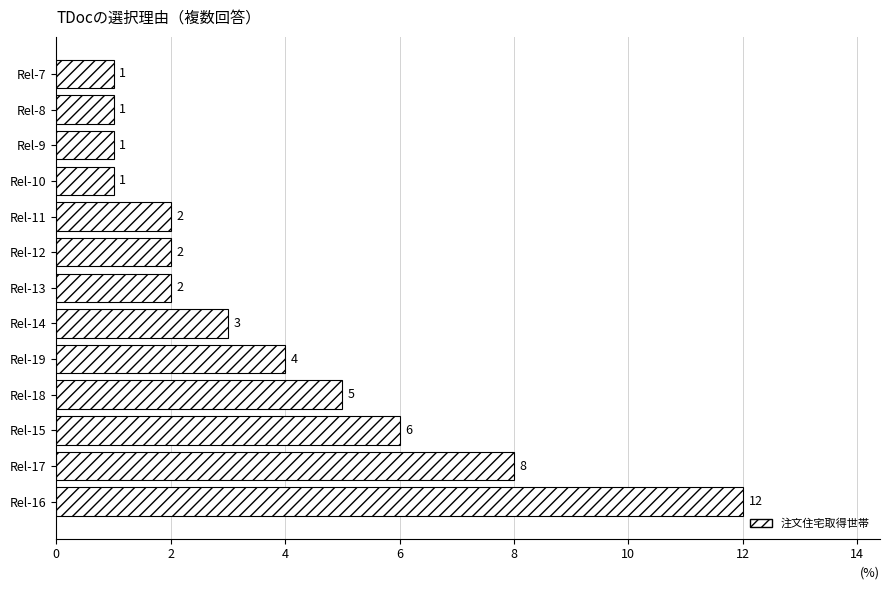

How many series are shown in this chart?

1